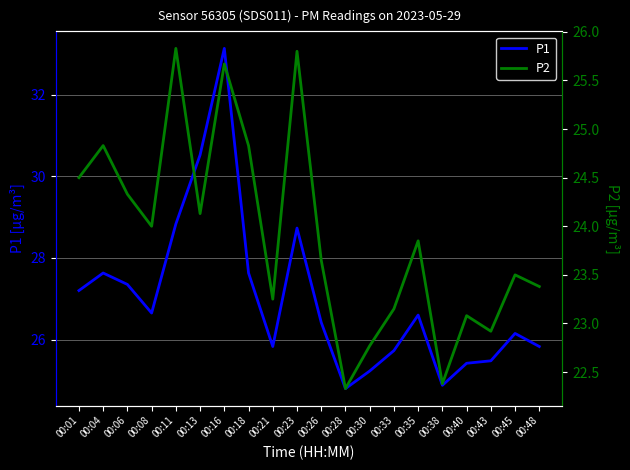

Where is the first local maximum for P2?

00:04